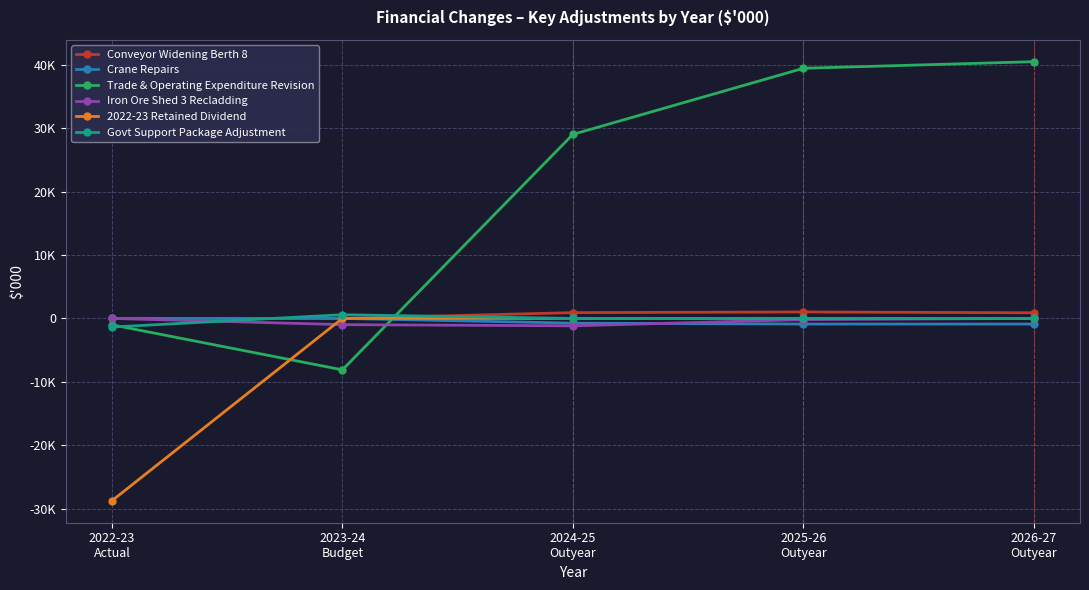

What are all the series names shown in the legend?

Conveyor Widening Berth 8, Crane Repairs, Trade & Operating Expenditure Revision, Iron Ore Shed 3 Recladding, 2022-23 Retained Dividend, Govt Support Package Adjustment